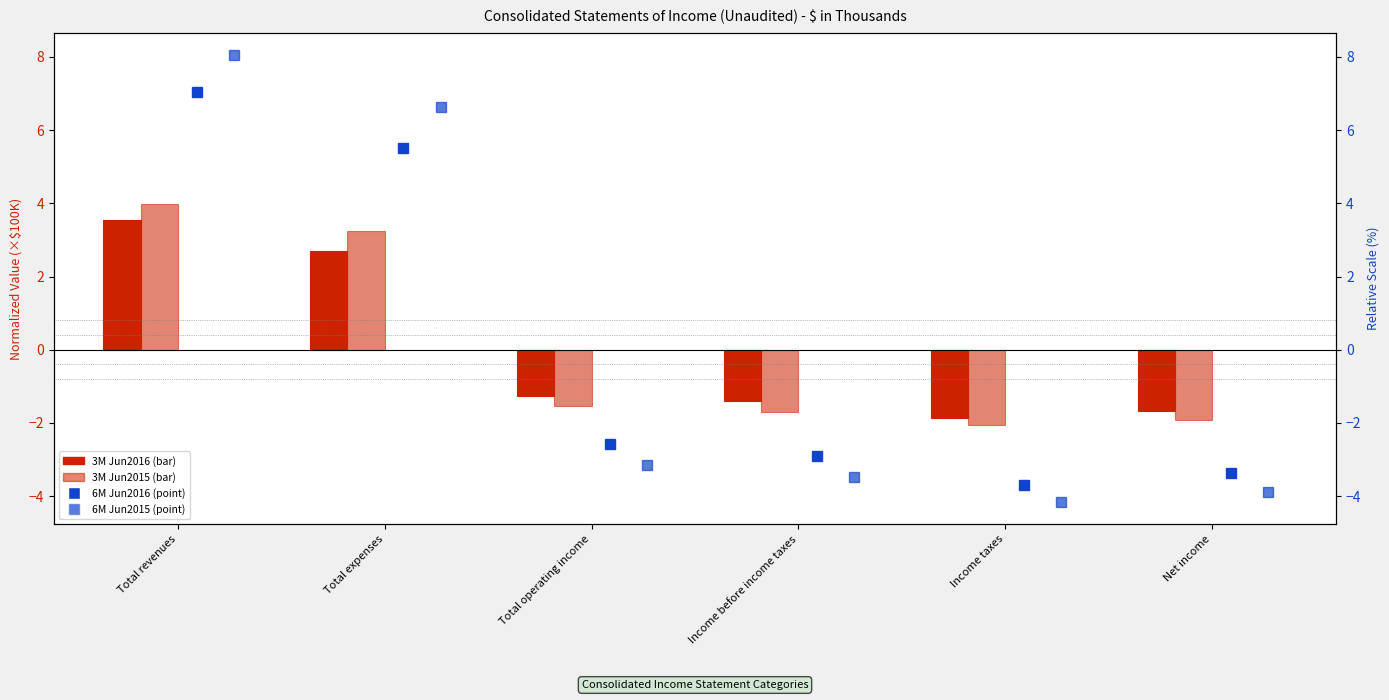

What is the difference between the 6M Jun2016 values at Total expenses and Income taxes?

9.2